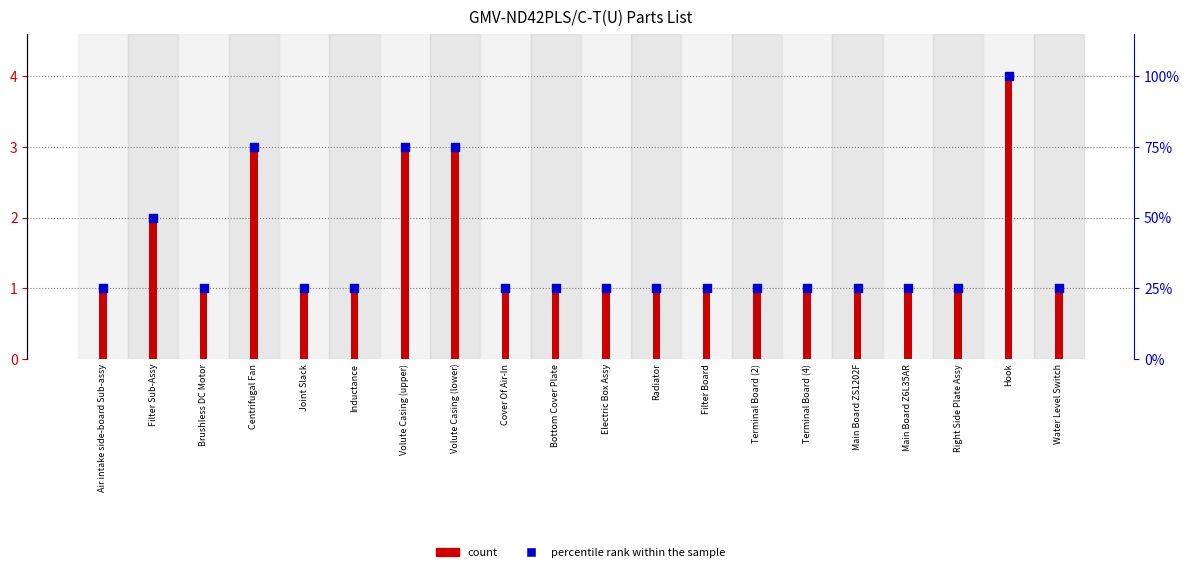

At which category is the sum across all series the highest?

Hook